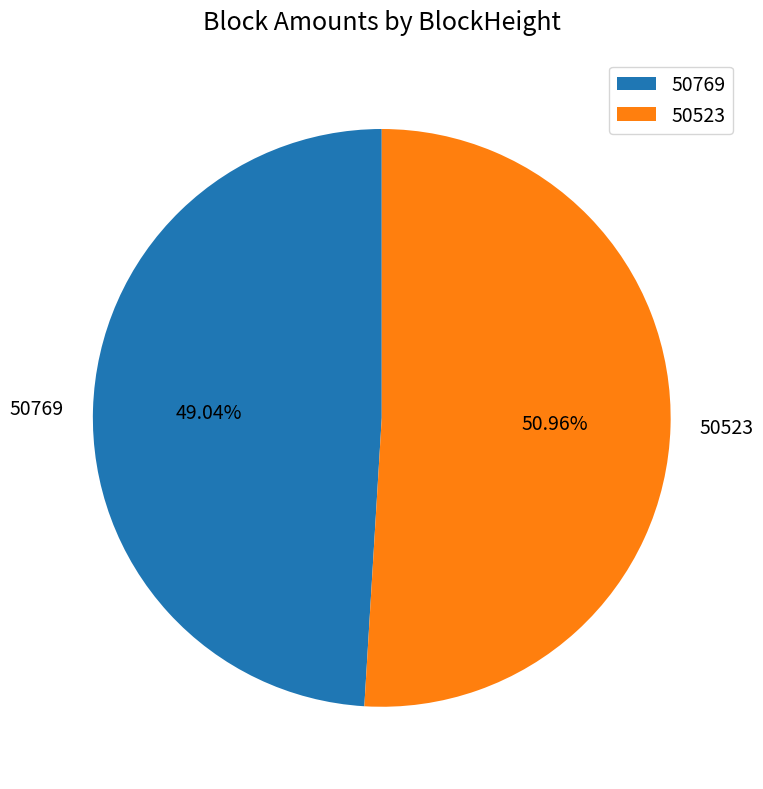

The 50523 slice represents 57% of the pie. True or false?

False